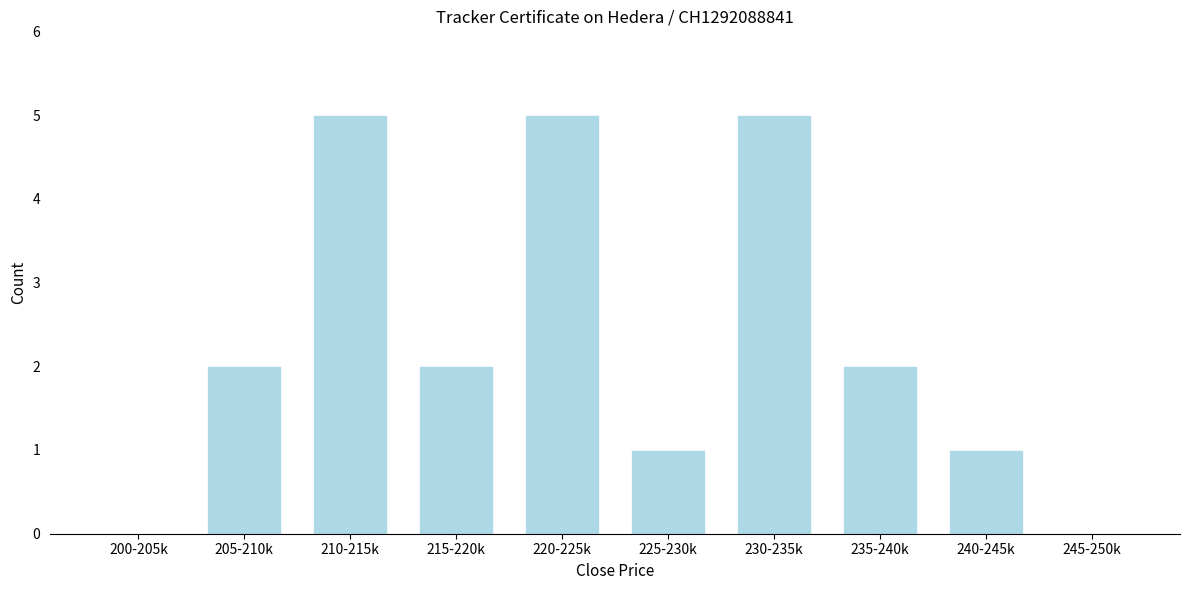

Reading right to left, extract all data points from this chart.

245-250k=0	240-245k=1	235-240k=2	230-235k=5	225-230k=1	220-225k=5	215-220k=2	210-215k=5	205-210k=2	200-205k=0